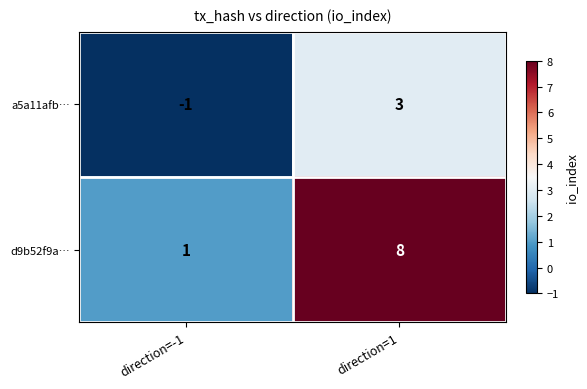

List the series in order of their peak value, highest first.

d9b52f9a…, a5a11afb…